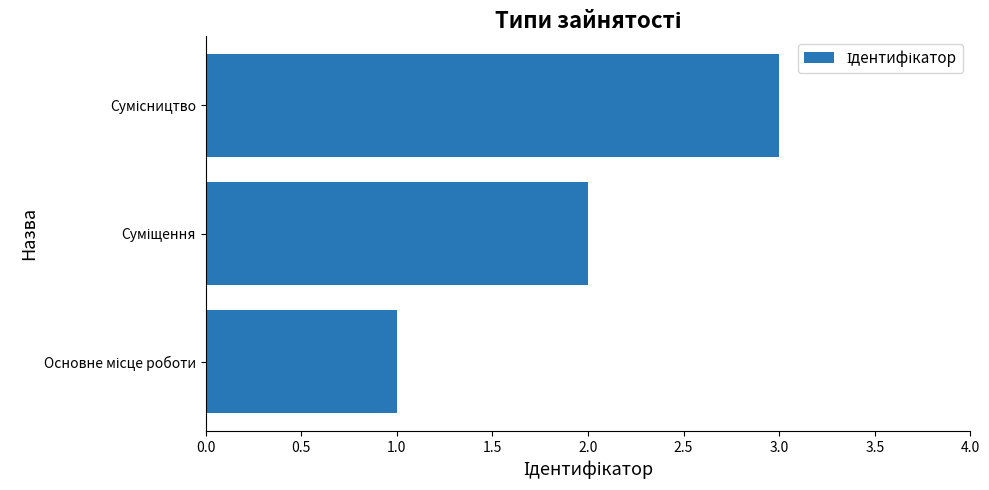

What is the maximum value shown in the chart?

3